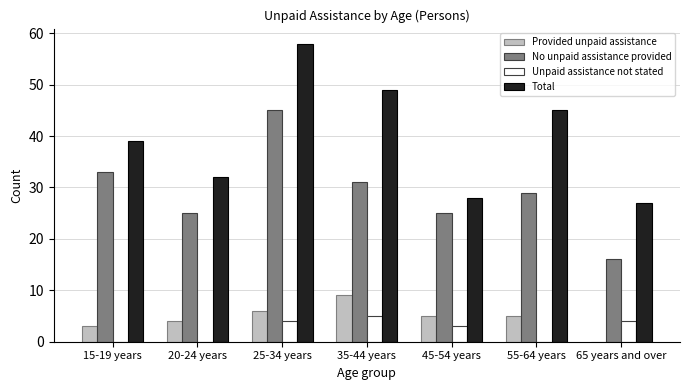

True or false: Total has a value of 77 at 35-44 years.

False